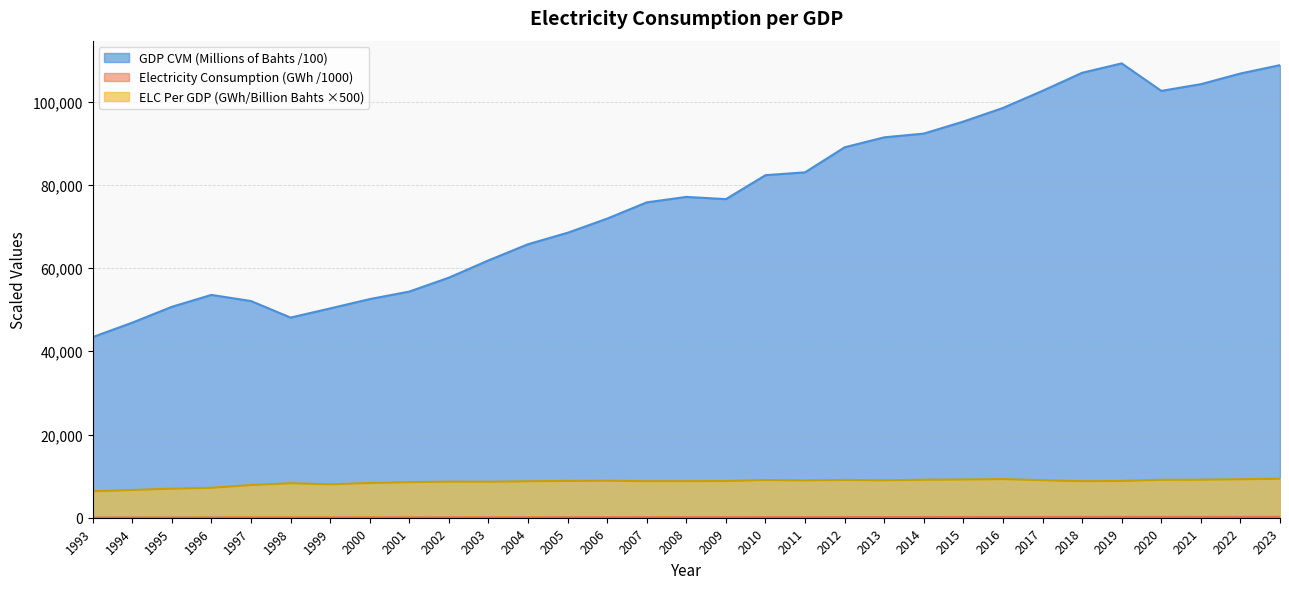

What is the difference between the maximum and second lowest values in the Electricity Consumption (GWh) series?

141.4